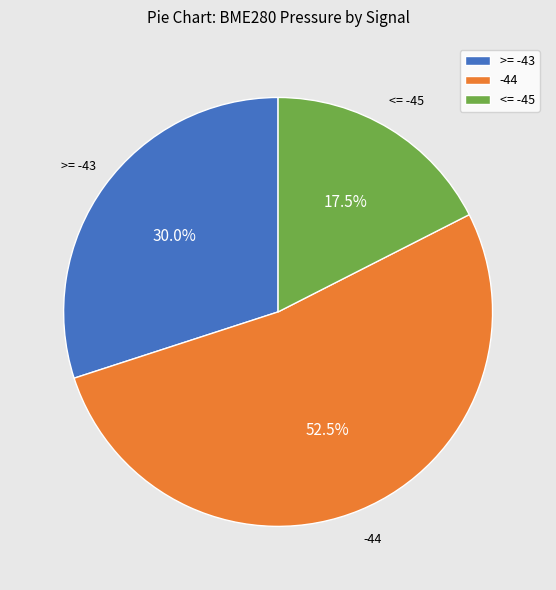

Count the number of slices in the pie.

3